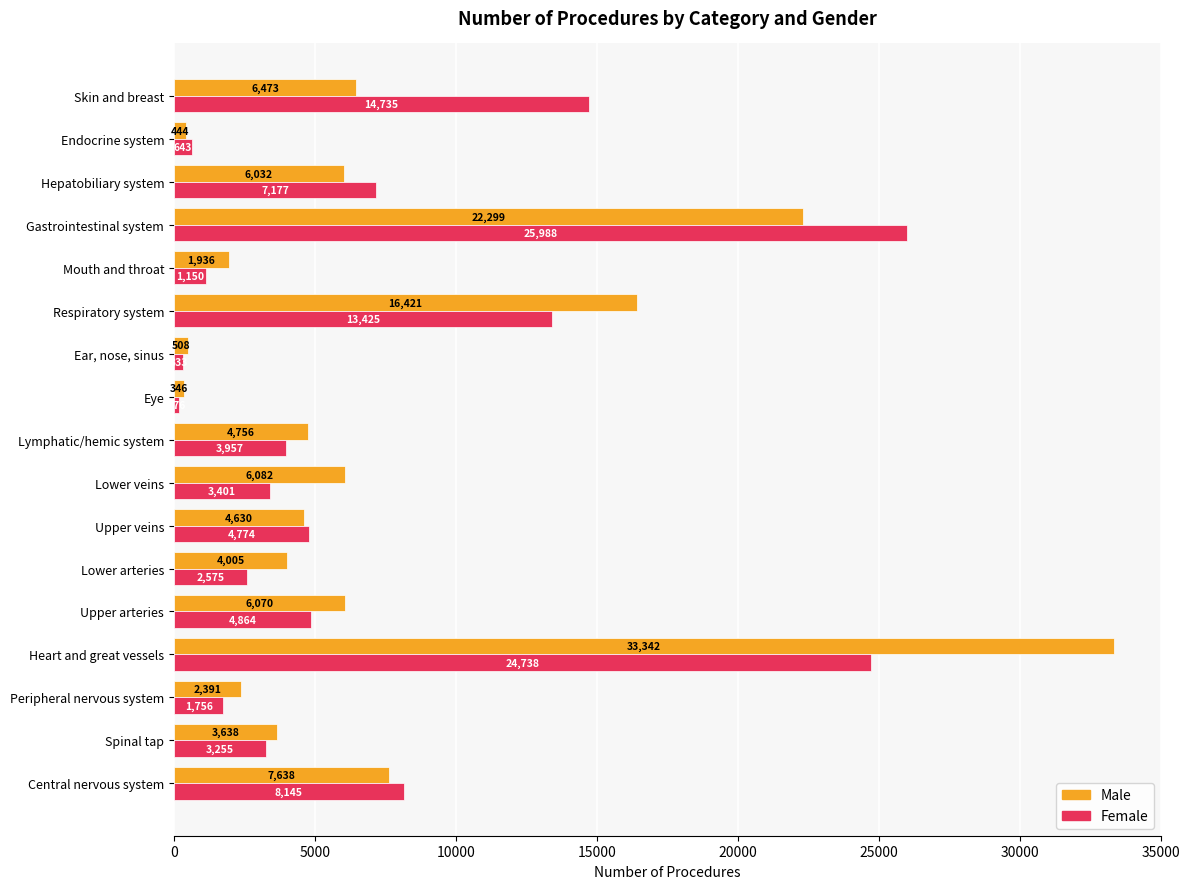

The Female series shows 4864 at Upper arteries. True or false?

True